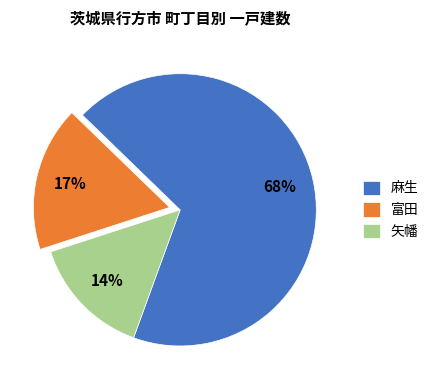

The 麻生 slice represents 68% of the pie. True or false?

True